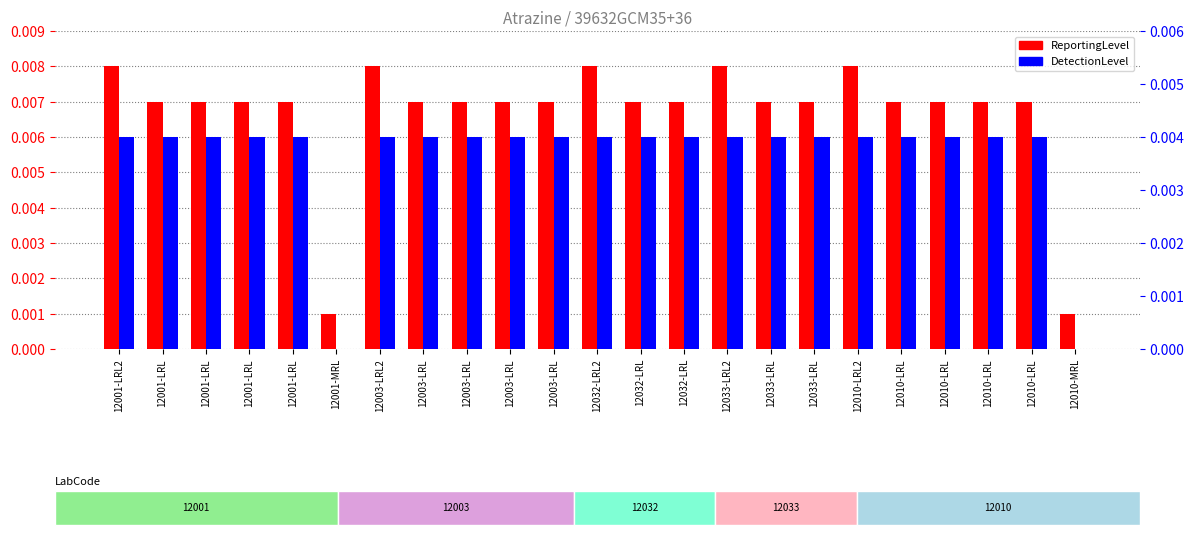

How many bars are there in each group?

2